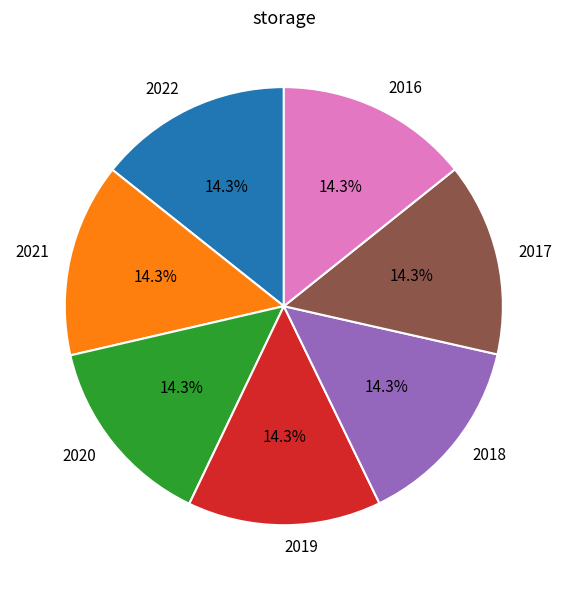

Is the sum of 2016 and 2019 greater than half?

No